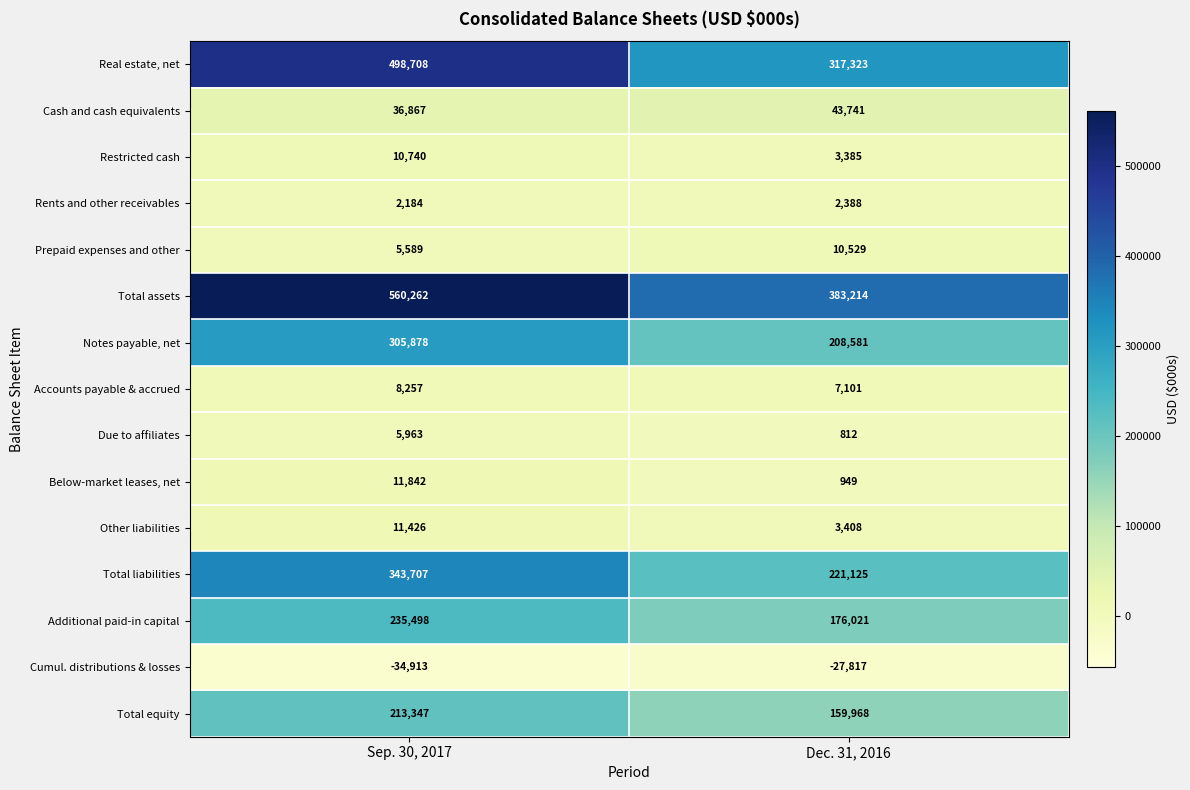

What is the sum of the Below-market leases, net values at Dec. 31, 2016 and Sep. 30, 2017?

12791